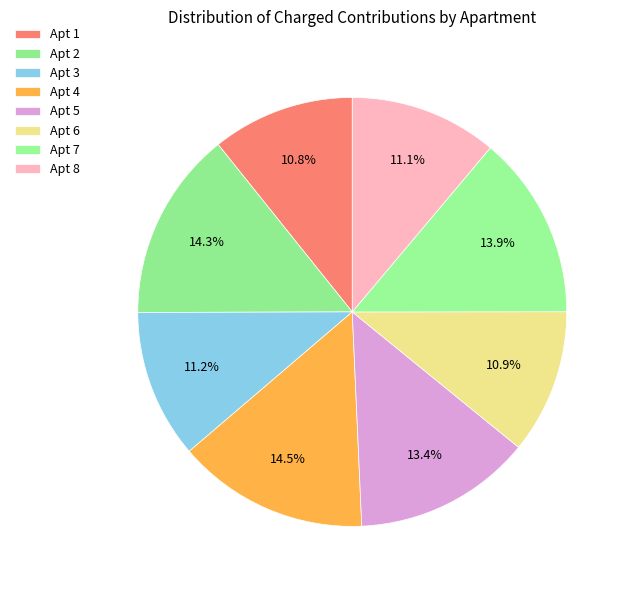

How many slices are in this pie chart?

8